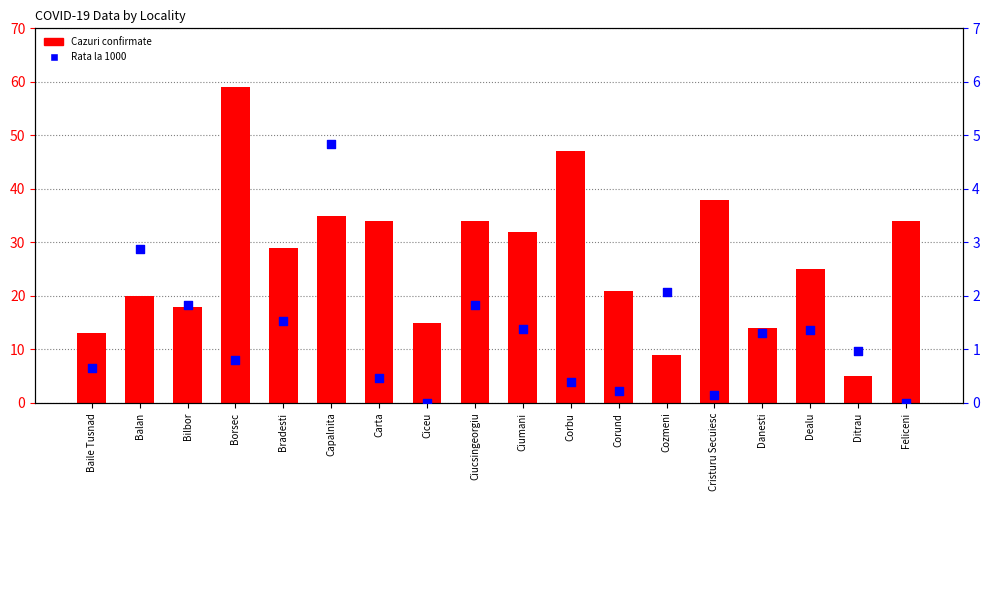

At which category is the sum across all series the highest?

Borsec